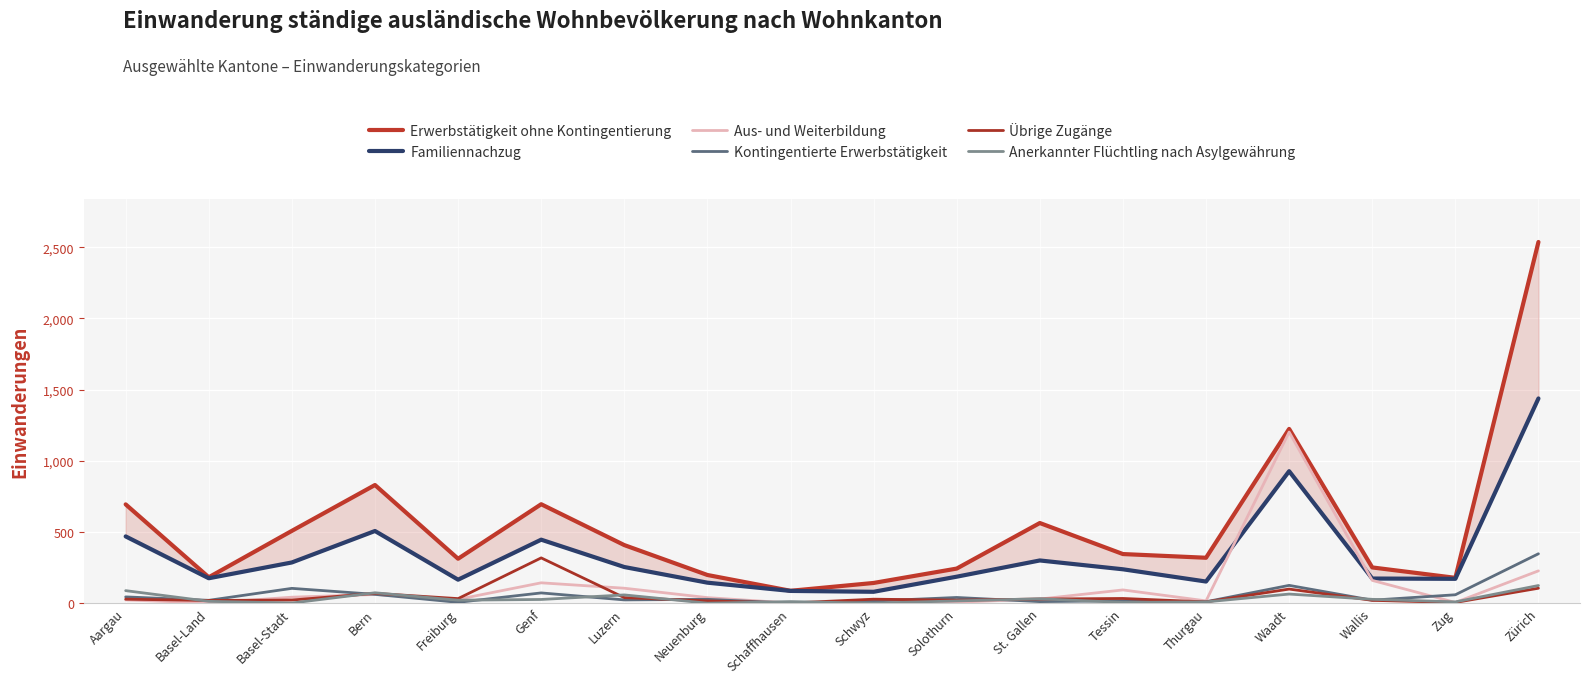

Between Solothurn and Freiburg, which is larger?

Freiburg